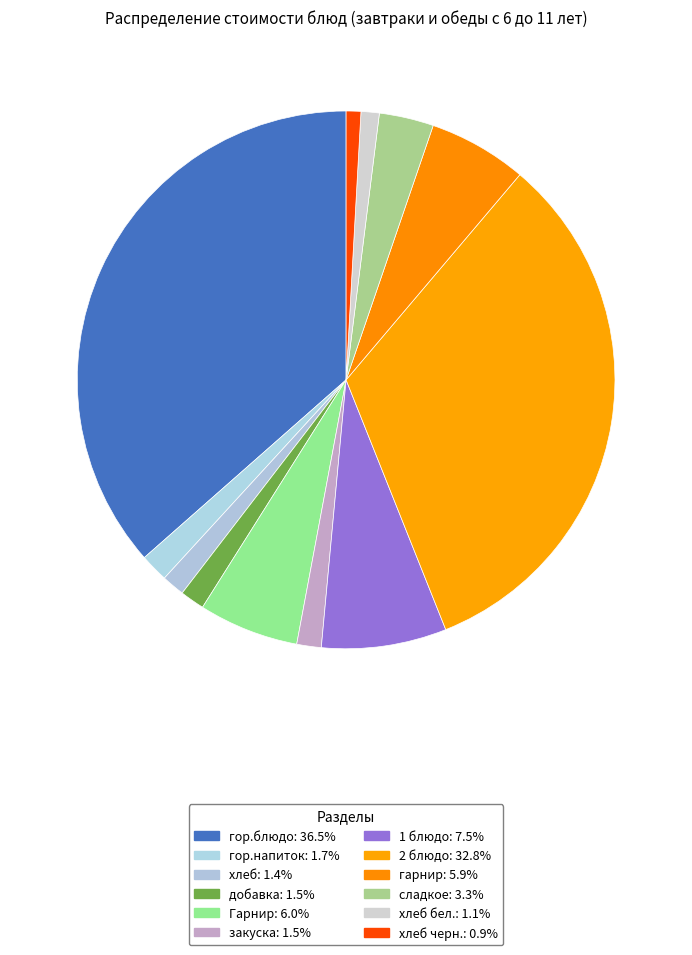

How many slices are in this pie chart?

12